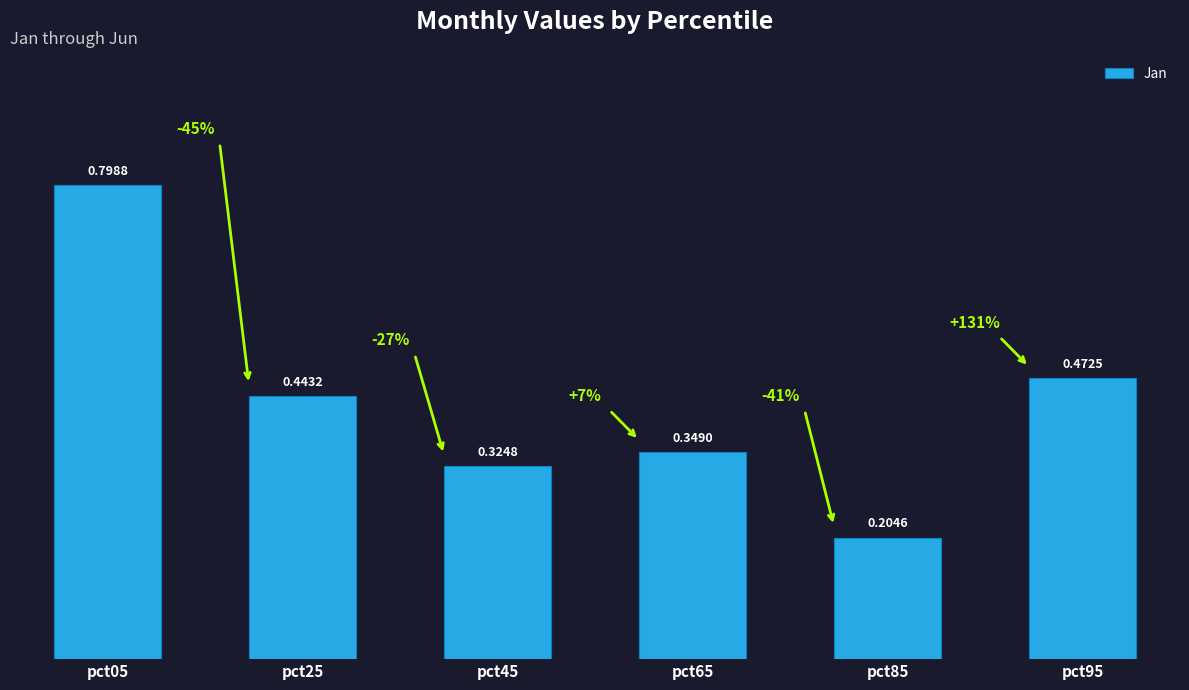

How many values are between 0 and 1?

6